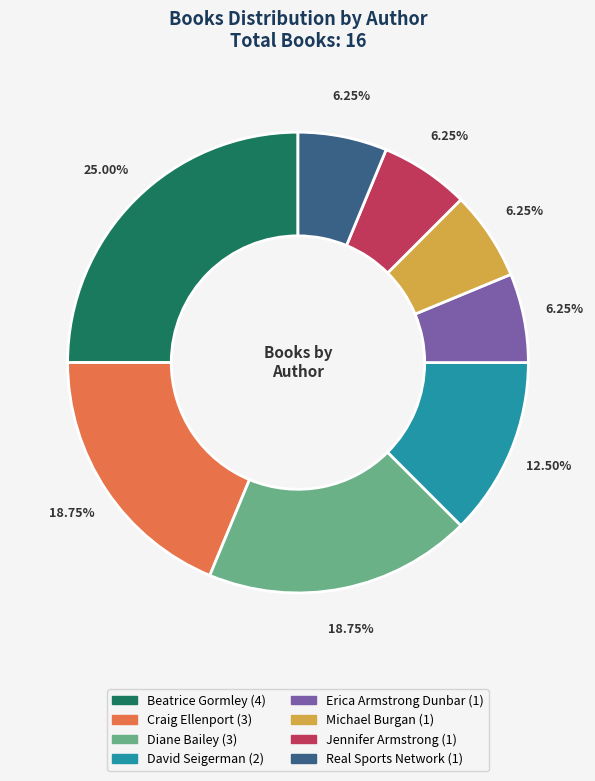

Count the number of slices in the pie.

8